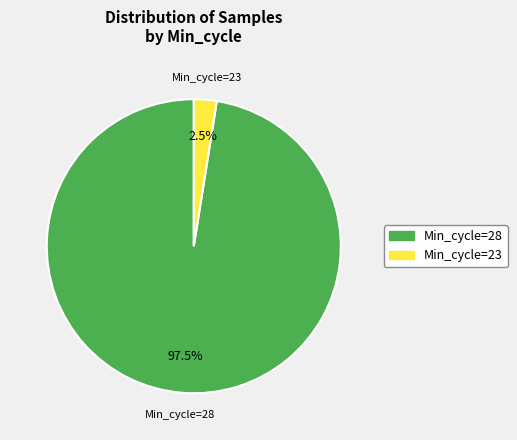

Is there any slice that represents more than half of the pie?

Yes